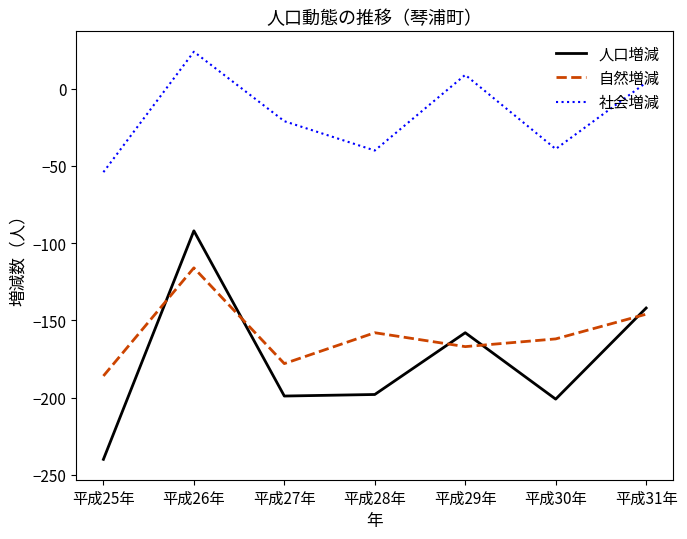

Which series has the widest spread of values?

人口増減